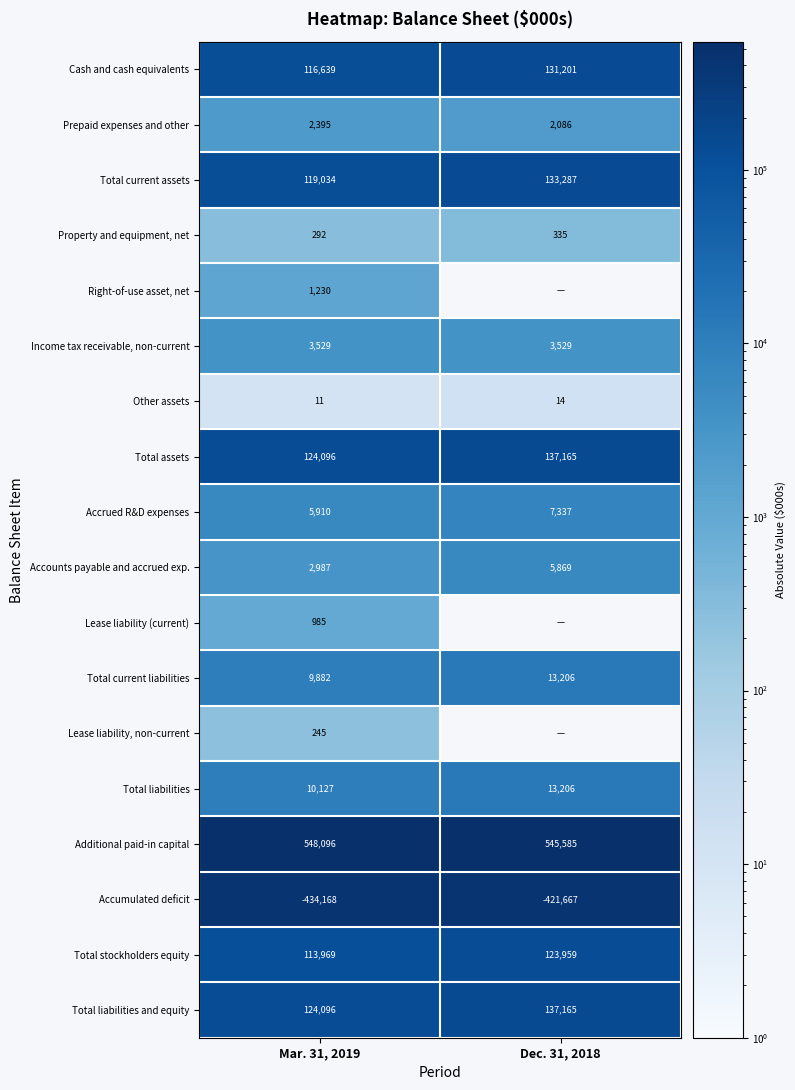

At which label does Additional paid-in capital reach its peak?

Mar. 31, 2019